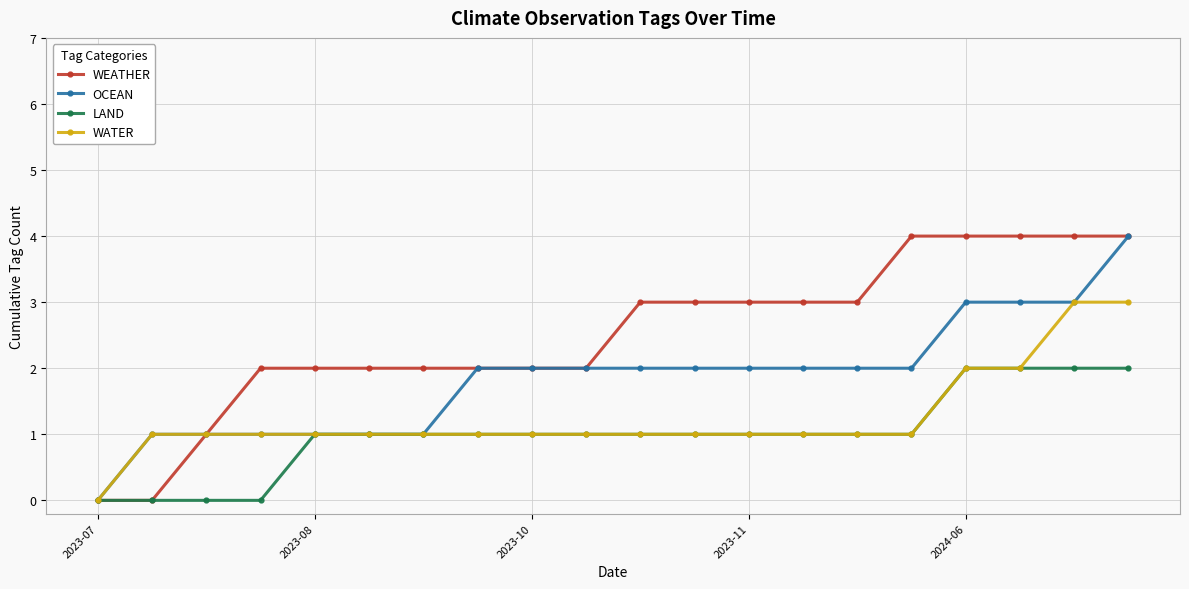

What is the maximum value for OCEAN?

4